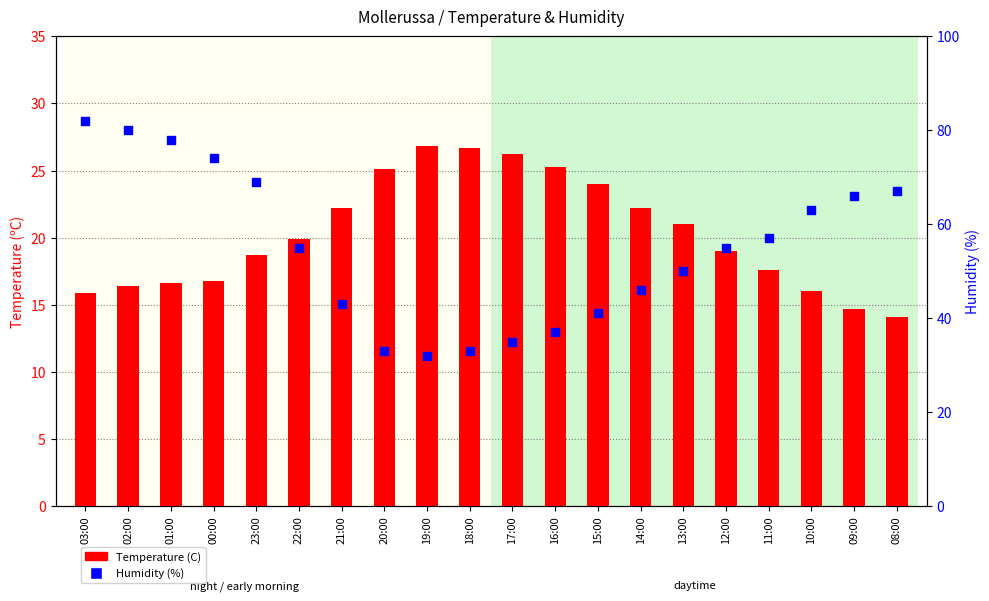

Which series reaches the minimum Y coordinate?

Temperature (C)